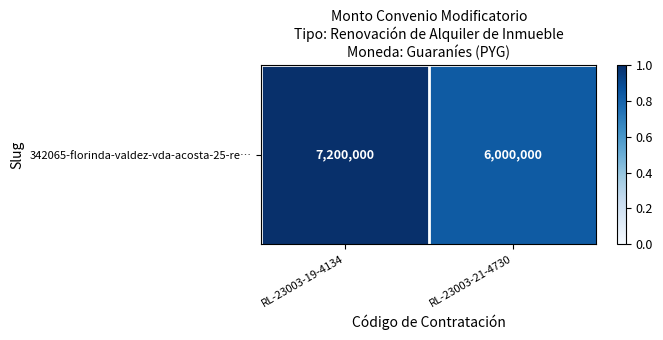

Which label corresponds to the largest value in the chart?

RL-23003-19-4134